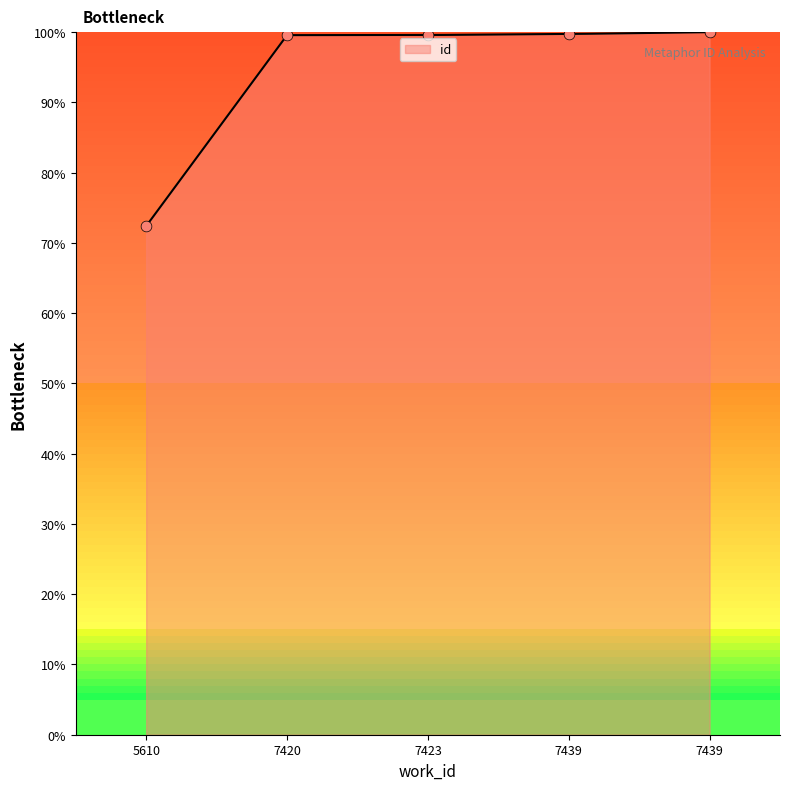

What is the change in value from 5610 to 7420?

+27.2